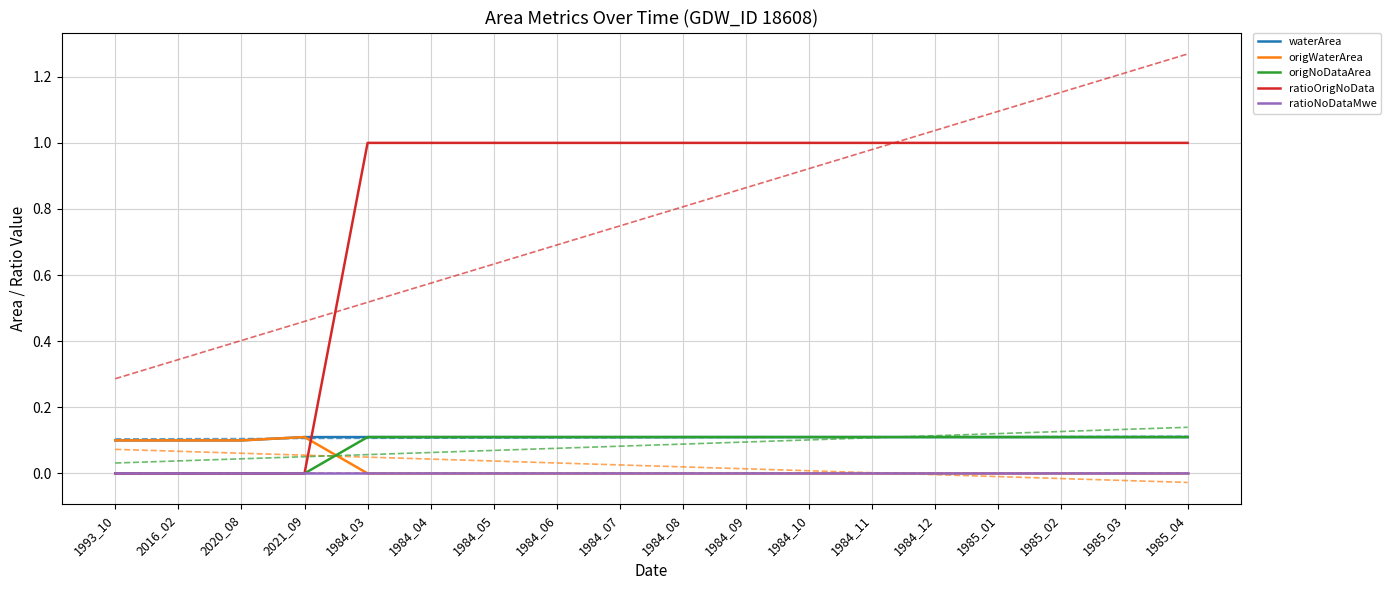

Which series has the largest range (max minus min)?

ratioOrigNoData